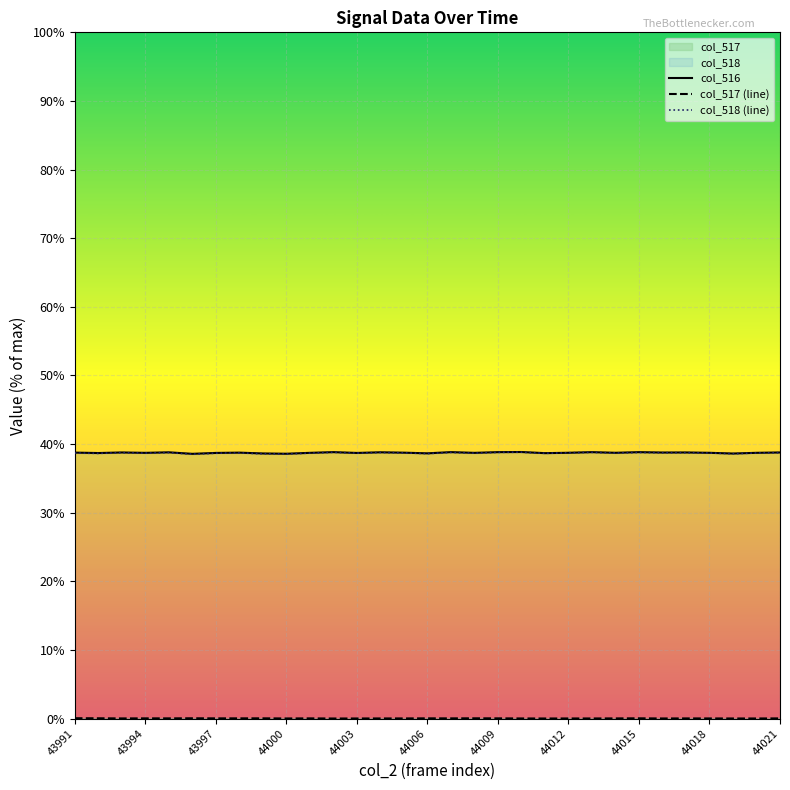

At 43997, list the series in order from largest to smallest.

col_516, col_518 (line), col_517 (line)